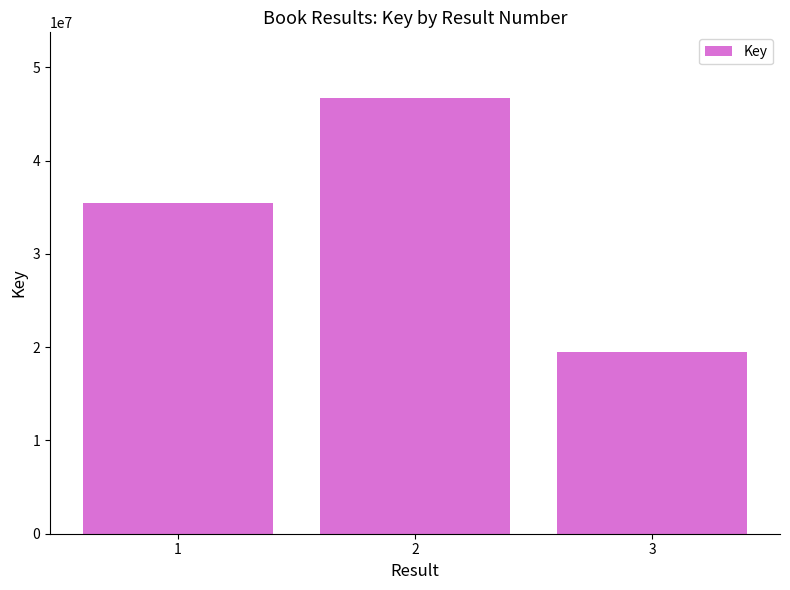

Reading right to left, list all the values displayed in this chart.

19444956	46743050	35437396